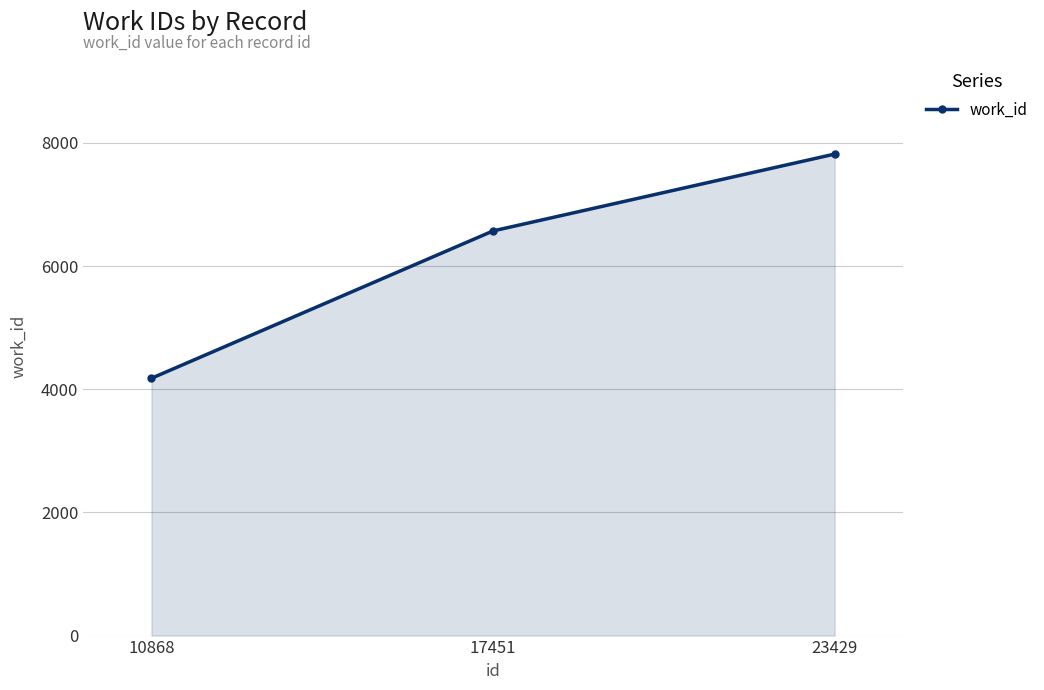

At which category does the chart reach its minimum across all series?

10868